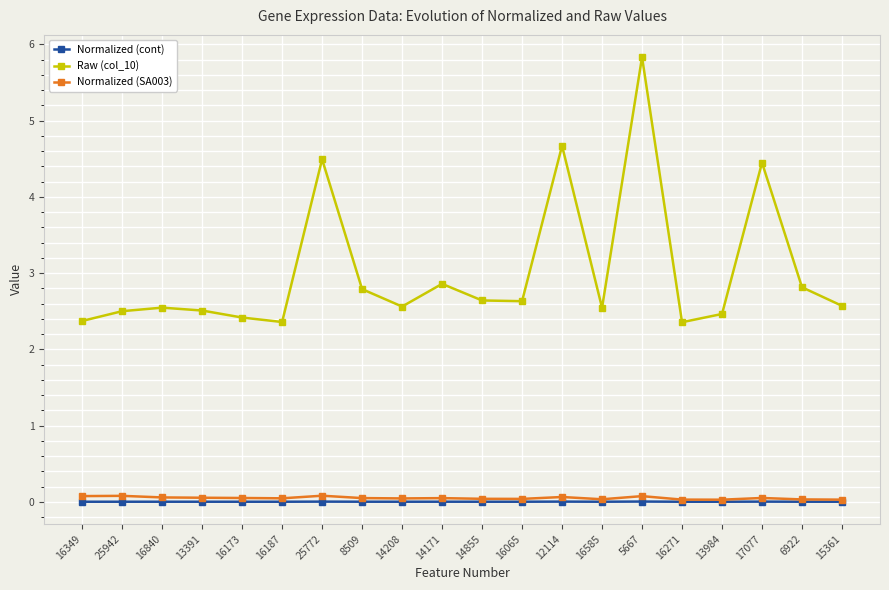

Which series has the widest spread of values?

Raw (col_10)